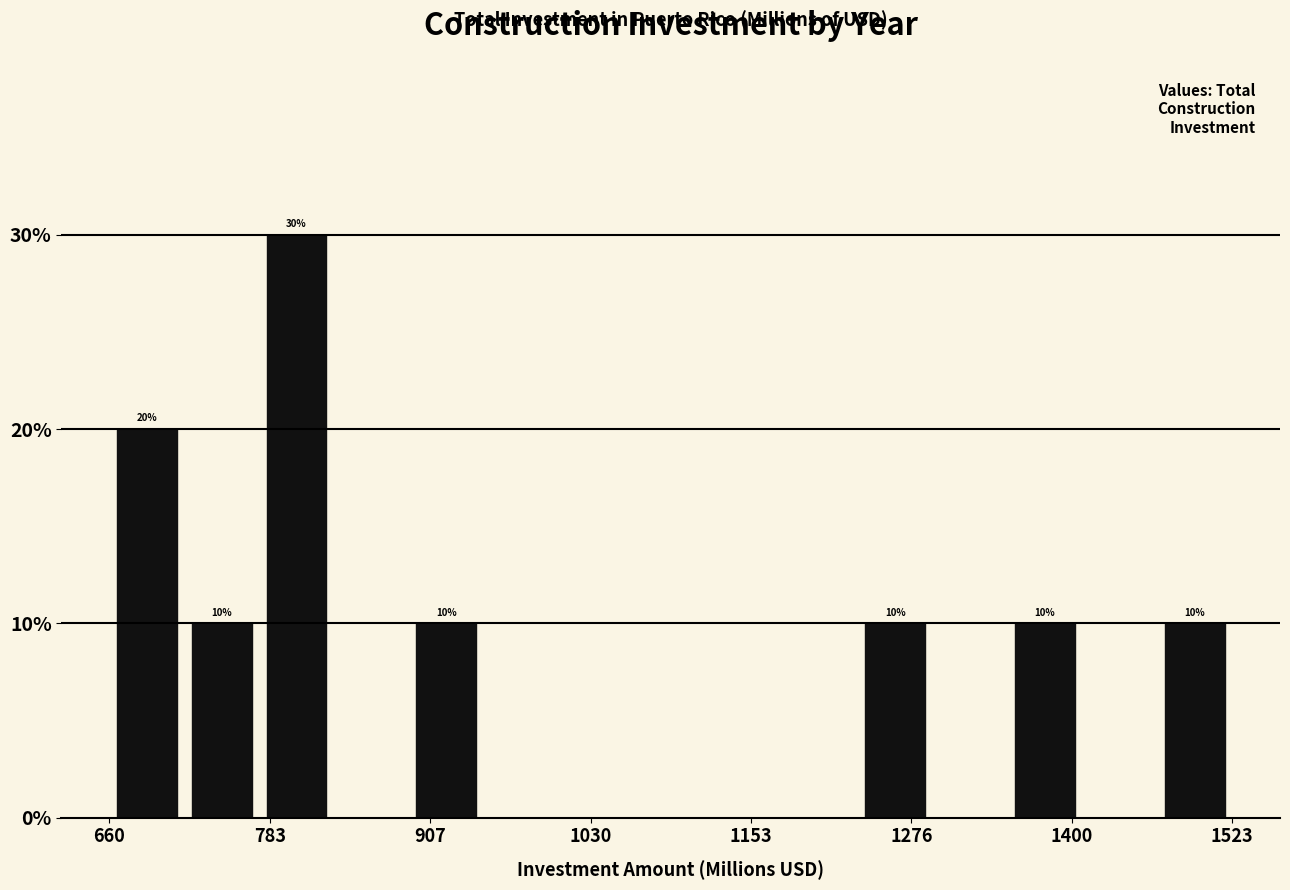

Around what value on the x-axis is the tallest bar? Give the approximate position of its centre, as read against the axis.

800